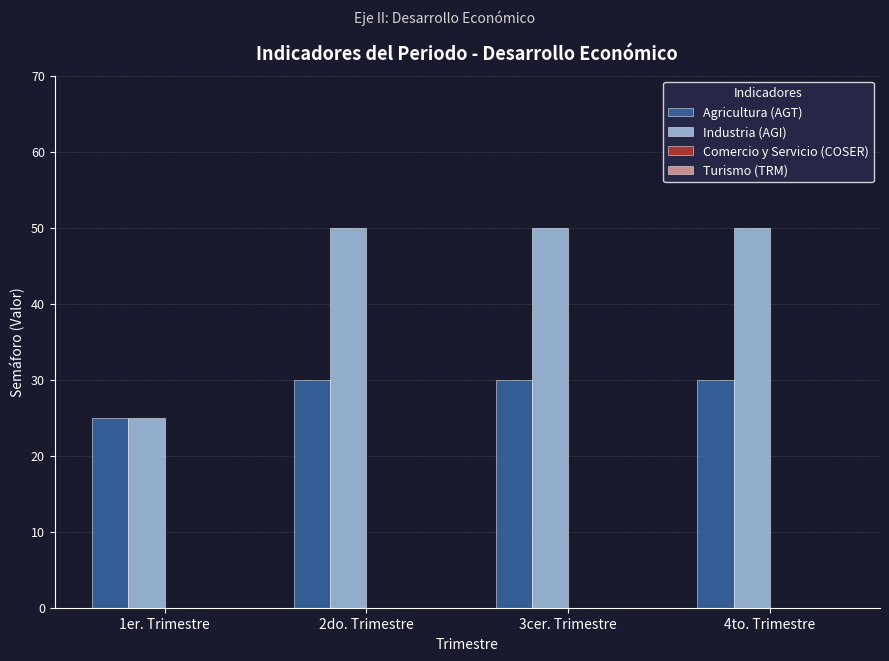

What is the total value across all series at 4to. Trimestre?

80